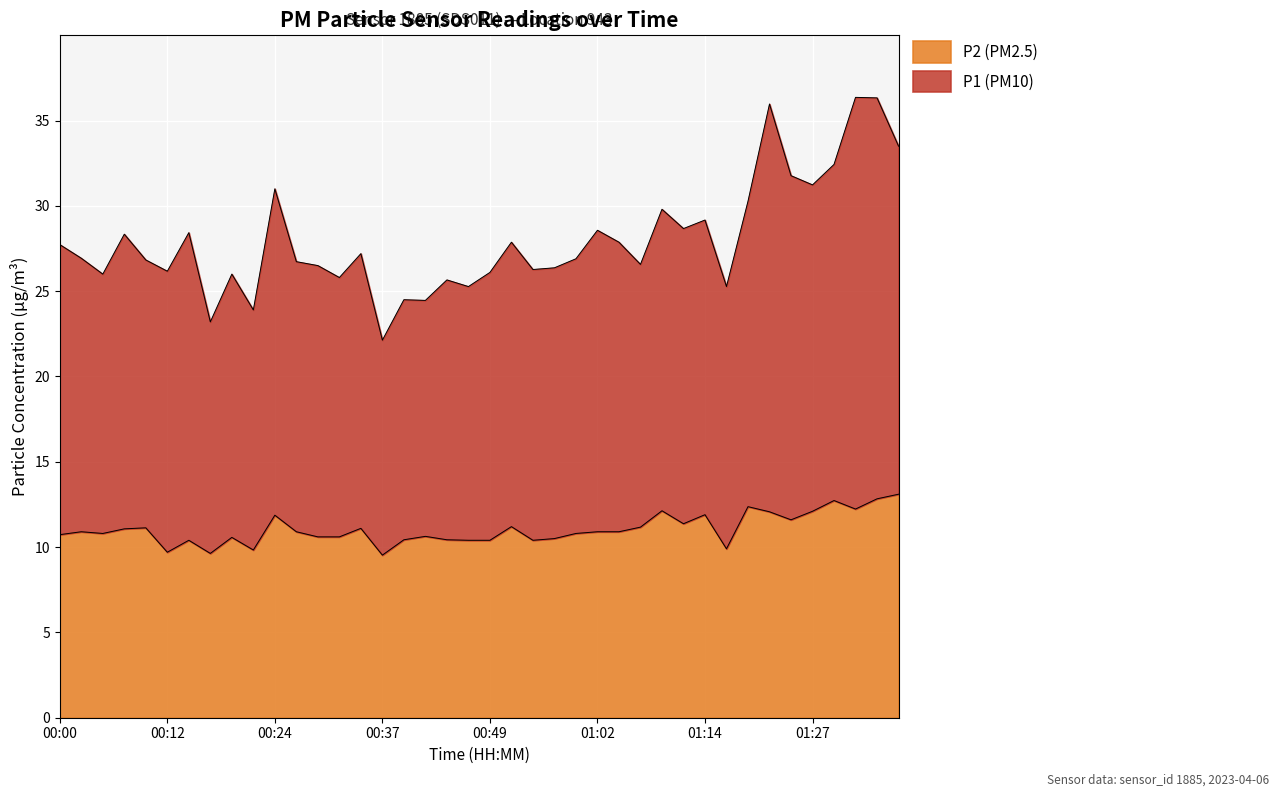

Rank the series by their maximum value, from highest to lowest.

P1, P2